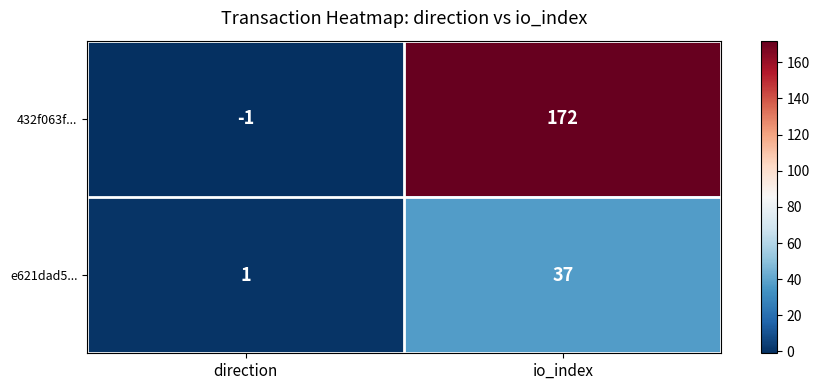

Which series has the widest spread of values?

432f063f...